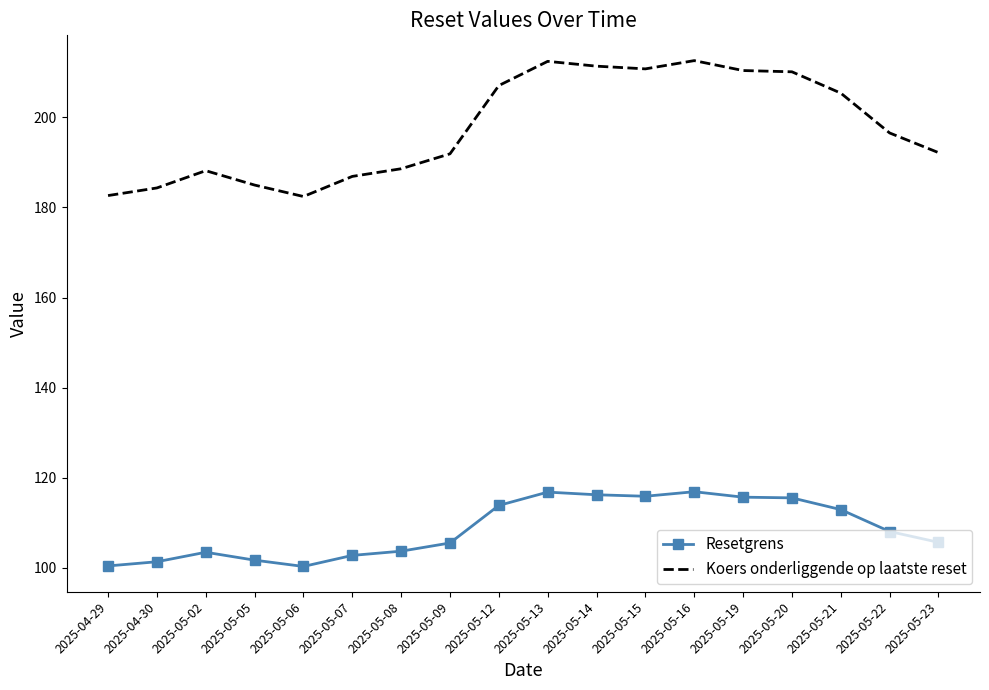

What is the difference between the maximum and minimum values in the Resetgrens series?

16.6